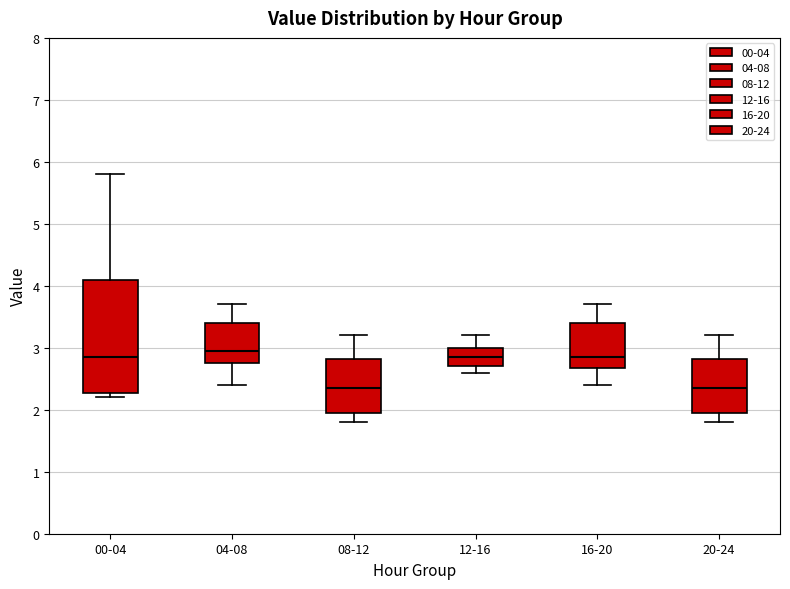

Reading left to right, transcribe this box plot: for each box, give where its median line is, the range the box spans, and where its two whiskers end, as read against the y-axis. The values are not printed on the chart, so give them approximately, as read against the axis.

00-04: median 2.9, box 2.3 to 4.1, whiskers 2.2 to 5.8
04-08: median 3.0, box 2.8 to 3.4, whiskers 2.4 to 3.7
08-12: median 2.4, box 2.0 to 2.8, whiskers 1.8 to 3.2
12-16: median 2.9, box 2.7 to 3.0, whiskers 2.6 to 3.2
16-20: median 2.9, box 2.7 to 3.4, whiskers 2.4 to 3.7
20-24: median 2.4, box 2.0 to 2.8, whiskers 1.8 to 3.2